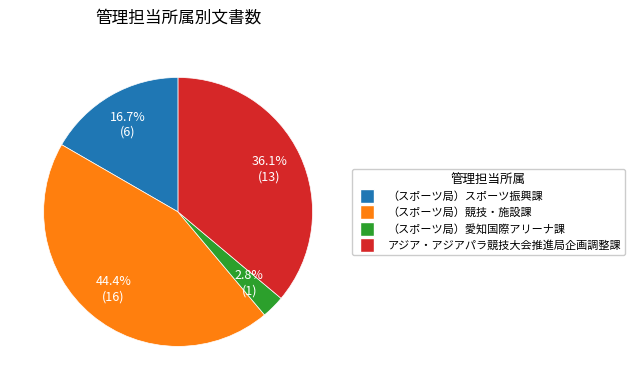

To the nearest percent, what portion does アジア・アジアパラ競技大会推進局企画調整課 represent?

36%